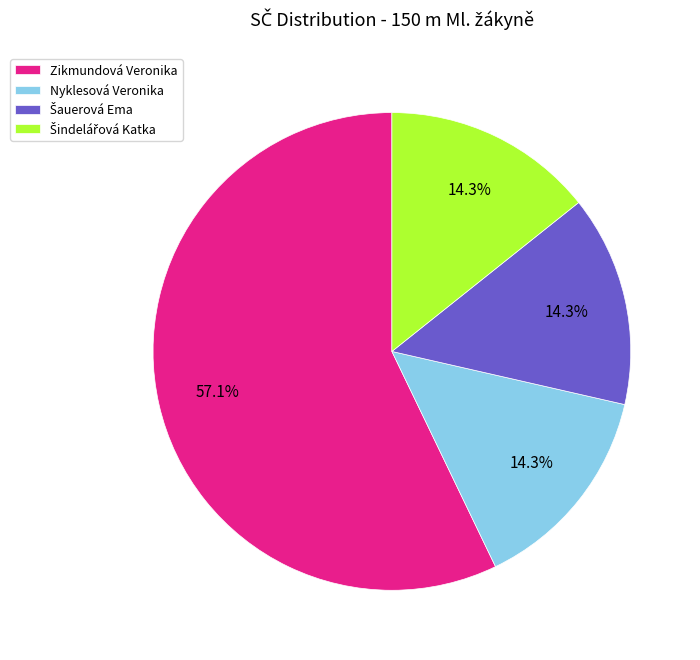

Is there a majority slice in this chart?

Yes